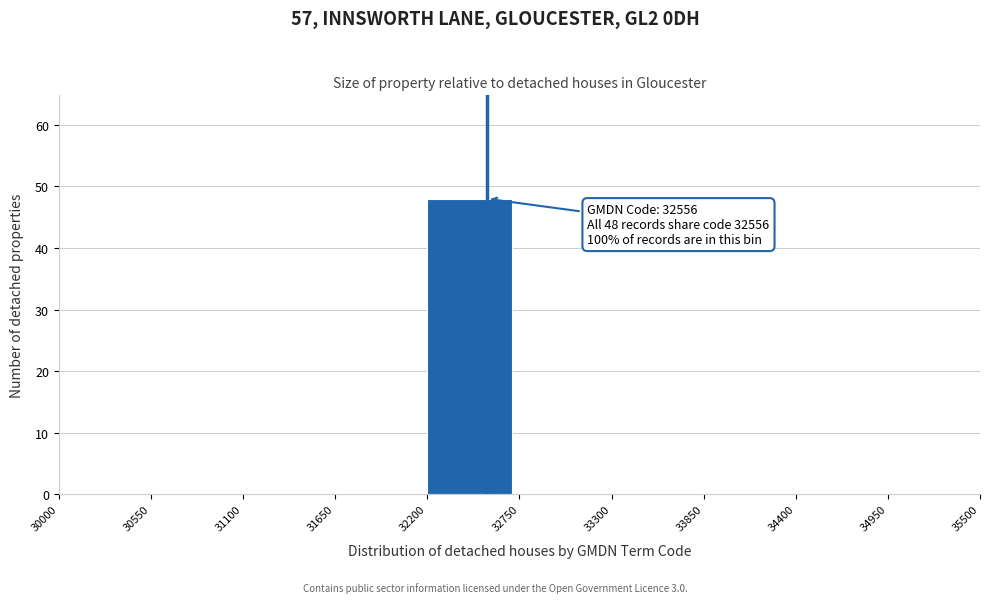

Over which range of the x-axis is the bar tallest?

32200 to 32750